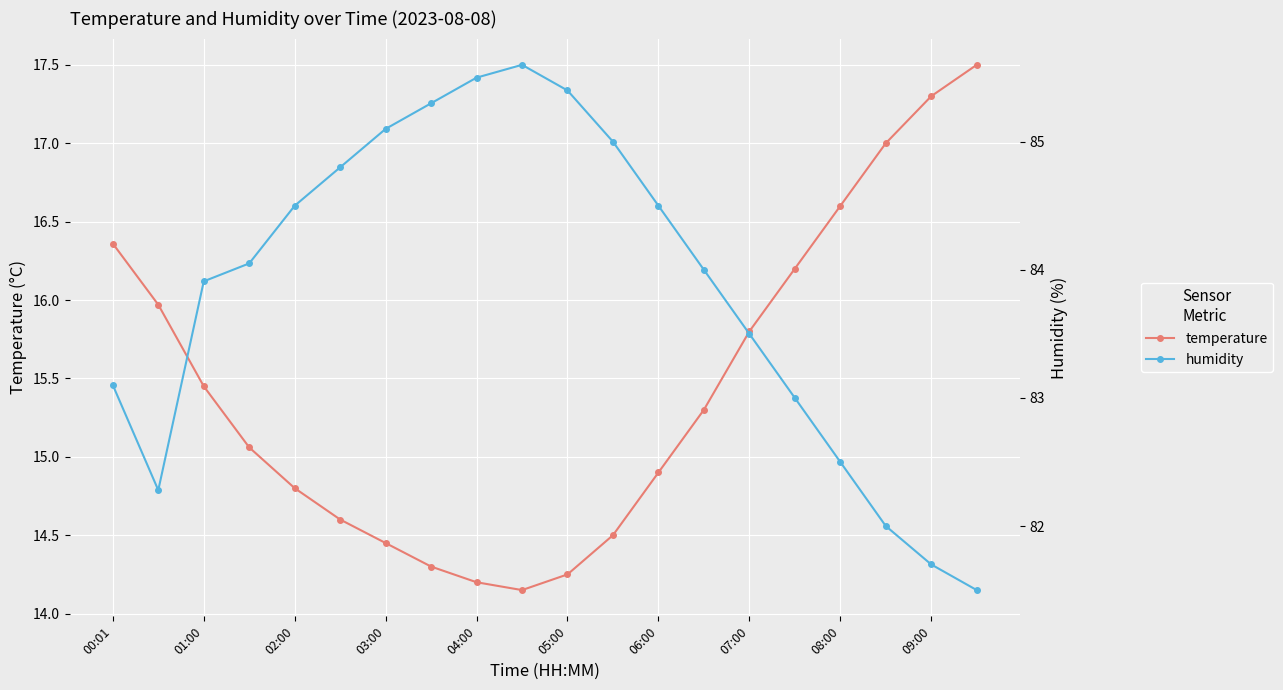

What is the average value of the humidity series?

83.9